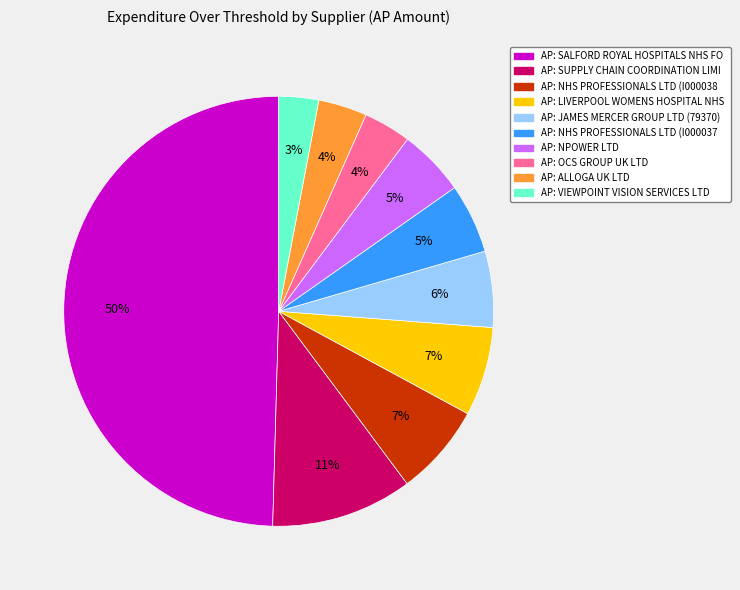

To the nearest percent, what is the average slice percentage?

10%